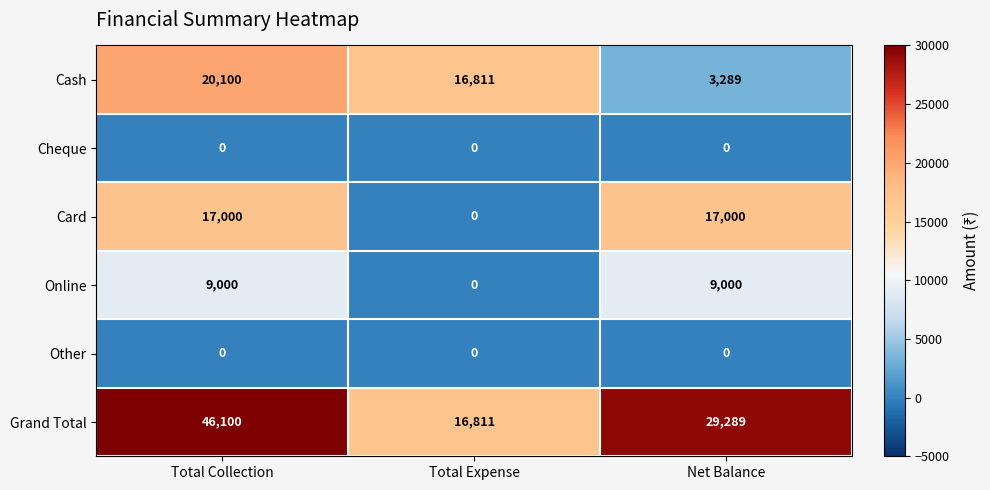

The Cheque series shows 0 at Net Balance. True or false?

True